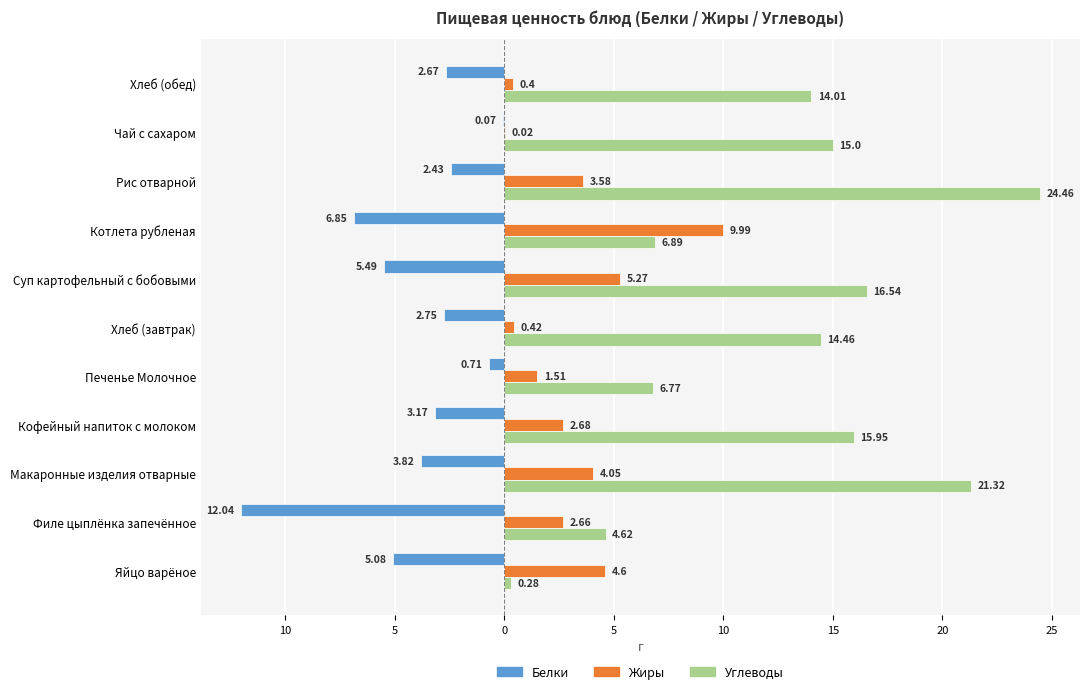

Which series has the widest spread of values?

Углеводы